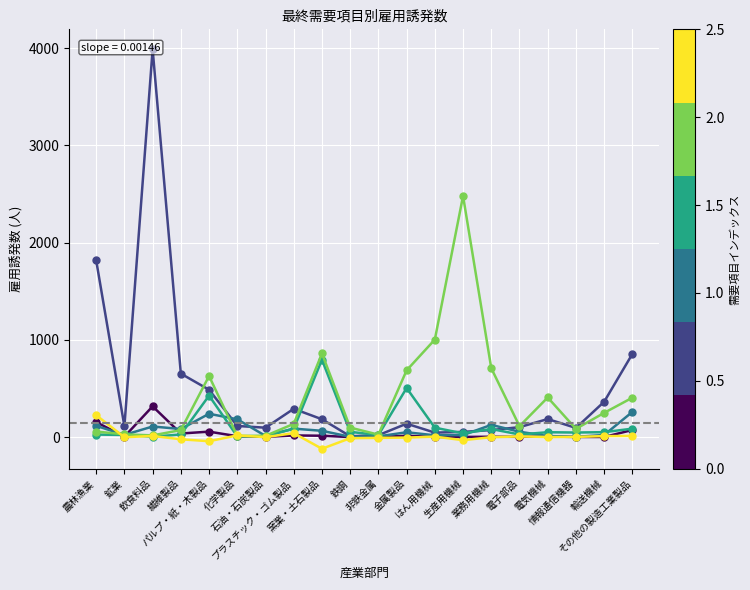

Rank the categories by 一般政府消費支出 value from lowest to highest.

情報通信機器, 鉄鋼, 非鉄金属, 電気機械, 石油・石炭製品, はん用機械, 生産用機械, 輸送機械, 鉱業, 金属製品, 電子部品, 窯業・土石製品, 繊維製品, プラスチック・ゴム製品, 飲食料品, 農林漁業, 業務用機械, 化学製品, パルプ・紙・木製品, その他の製造工業製品